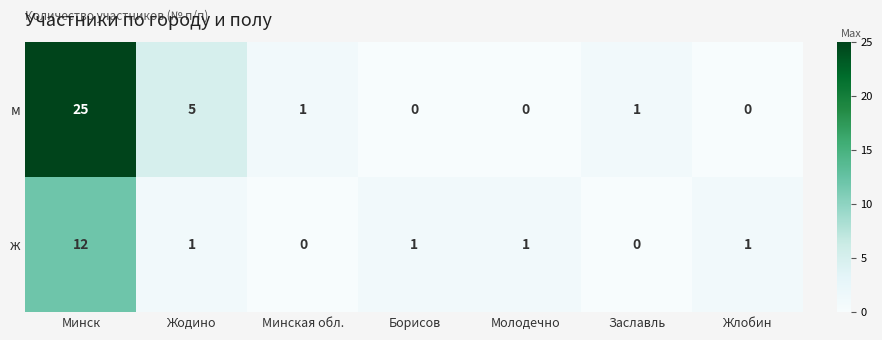

What is the spread (max minus min) of values at Жодино?

4